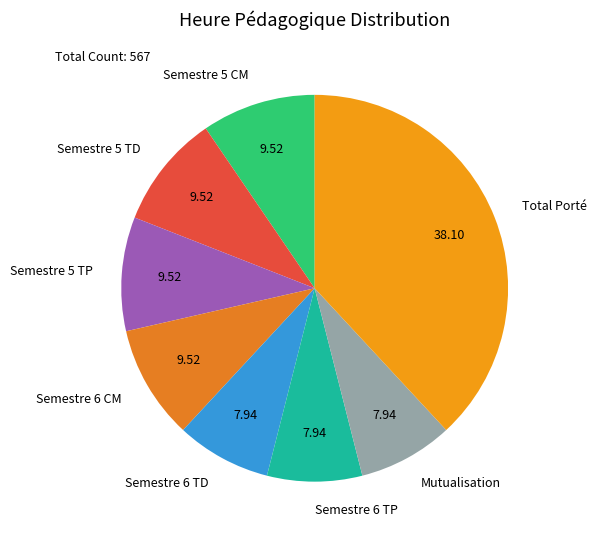

Approximately how many times larger is the value at Total Porté compared to Semestre 5 TD?

4.0